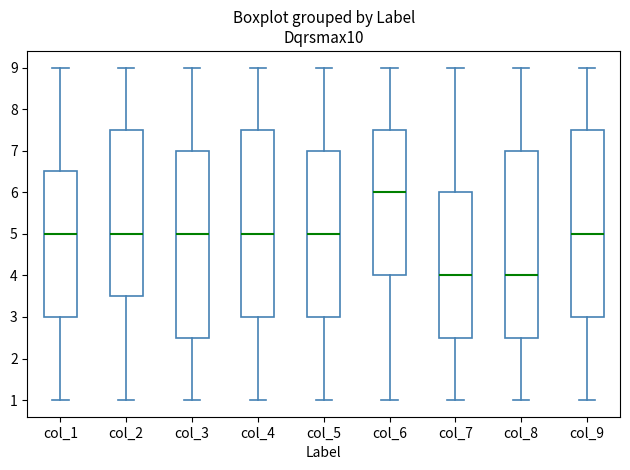

Reading left to right, transcribe this box plot: for each box, give where its median line is, the range the box spans, and where its two whiskers end, as read against the y-axis. The values are not printed on the chart, so give them approximately, as read against the axis.

col_1: median 5.0, box 3.0 to 6.5, whiskers 1.0 to 9.0
col_2: median 5.0, box 3.5 to 7.5, whiskers 1.0 to 9.0
col_3: median 5.0, box 2.5 to 7.0, whiskers 1.0 to 9.0
col_4: median 5.0, box 3.0 to 7.5, whiskers 1.0 to 9.0
col_5: median 5.0, box 3.0 to 7.0, whiskers 1.0 to 9.0
col_6: median 6.0, box 4.0 to 7.5, whiskers 1.0 to 9.0
col_7: median 4.0, box 2.5 to 6.0, whiskers 1.0 to 9.0
col_8: median 4.0, box 2.5 to 7.0, whiskers 1.0 to 9.0
col_9: median 5.0, box 3.0 to 7.5, whiskers 1.0 to 9.0